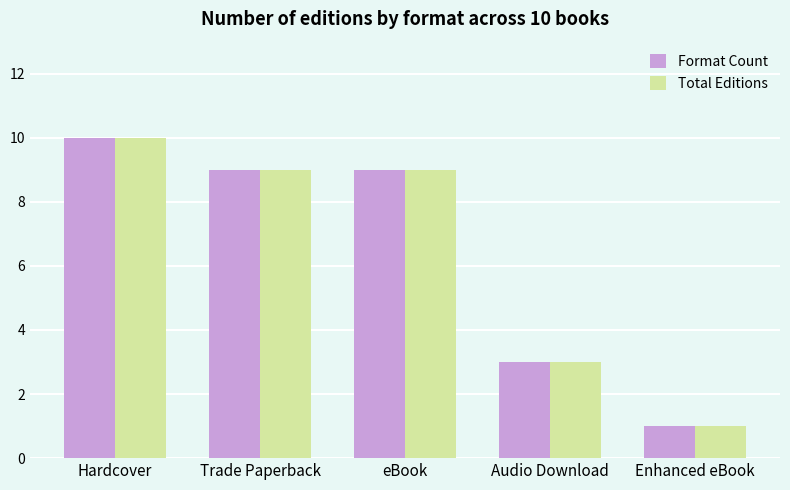

At how many categories does at least one series exceed 8?

3